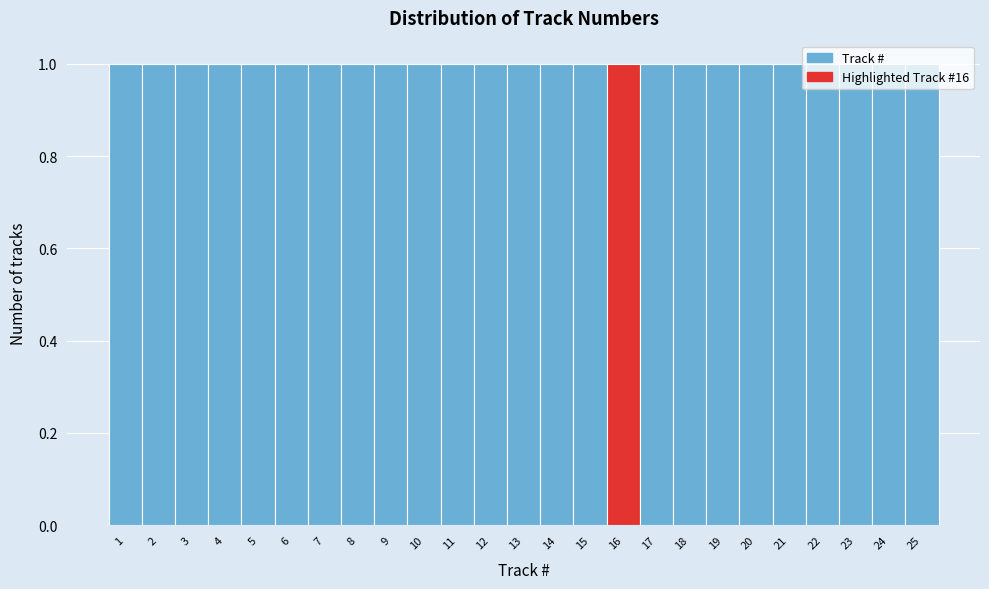

Reading left to right, list every bar in this chart as the range it spans on the x-axis followed by its height. The values are not printed on the chart, so give them approximately, as read against the axis.

0.5 to 1.5: 1
1.5 to 2.5: 1
2.5 to 3.5: 1
3.5 to 4.5: 1
4.5 to 5.5: 1
5.5 to 6.5: 1
6.5 to 7.5: 1
7.5 to 8.5: 1
8.5 to 9.5: 1
9.5 to 10.5: 1
10.5 to 11.5: 1
11.5 to 12.5: 1
12.5 to 13.5: 1
13.5 to 14.5: 1
14.5 to 15.5: 1
15.5 to 16.5: 1
16.5 to 17.5: 1
17.5 to 18.5: 1
18.5 to 19.5: 1
19.5 to 20.5: 1
20.5 to 21.5: 1
21.5 to 22.5: 1
22.5 to 23.5: 1
23.5 to 24.5: 1
24.5 to 25.5: 1